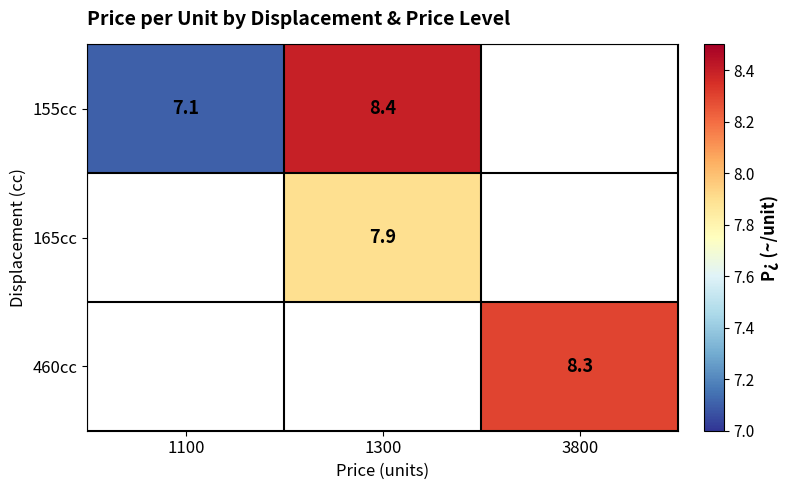

What is the sum of the 155cc values at 1300 and 1100?

15.5